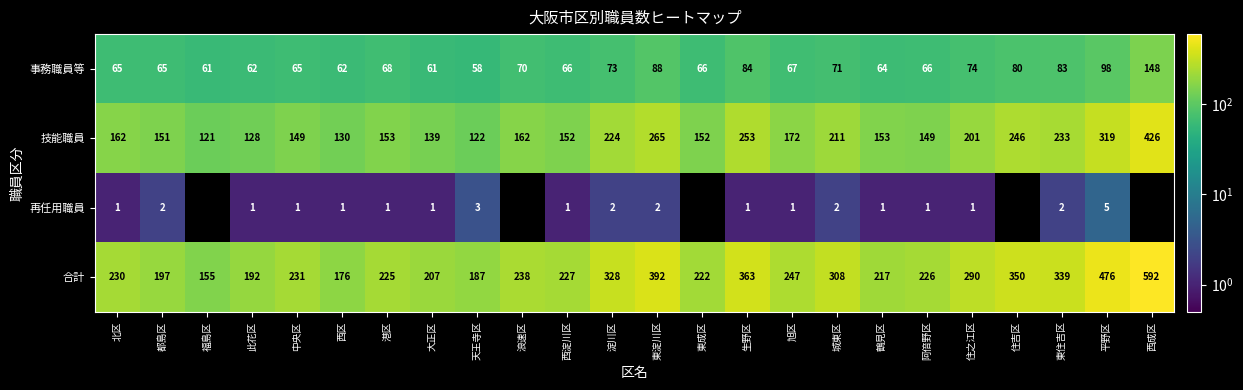

Count the 再任用職員 values in the range 1 to 2.

17